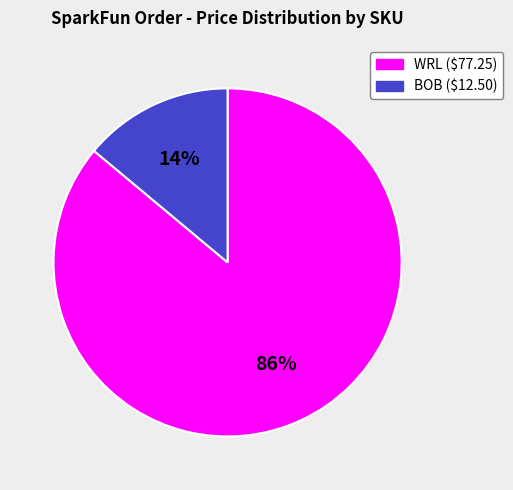

Is there any slice that represents more than half of the pie?

Yes